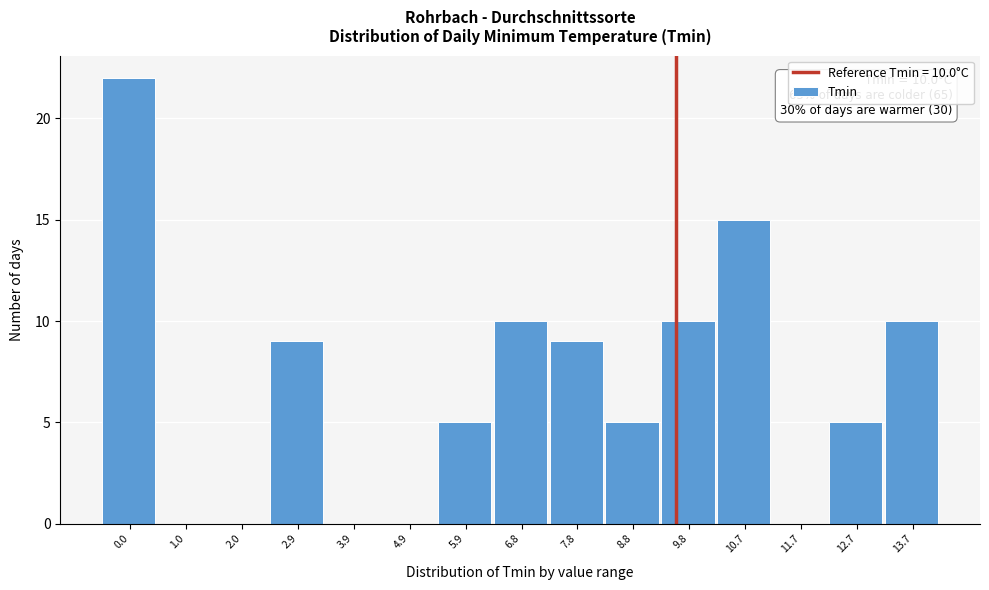

Reading left to right, list all the values displayed in this chart.

0.0=22	1.0=0	2.0=0	2.9=9	3.9=0	4.9=0	5.9=5	6.8=10	7.8=9	8.8=5	9.8=10	10.7=15	11.7=0	12.7=5	13.7=10